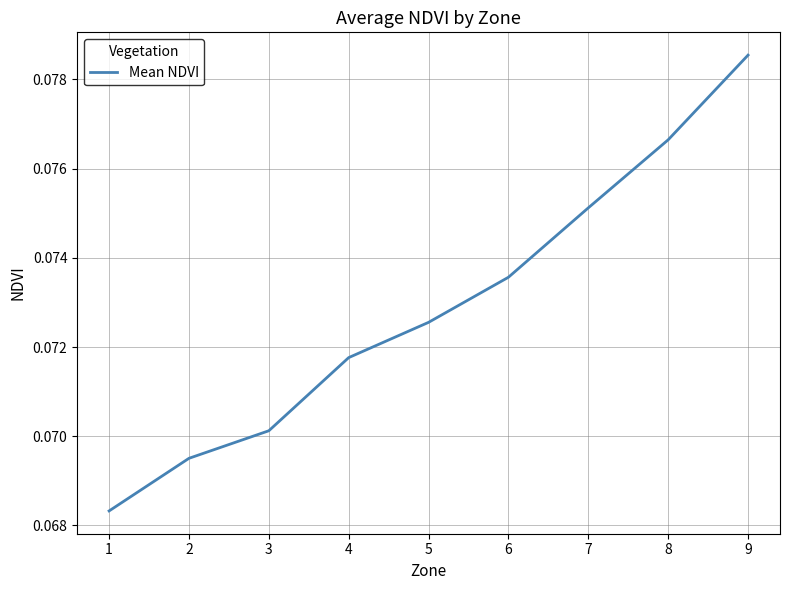

The chart shows a value of 0.0 at 2. True or false?

False